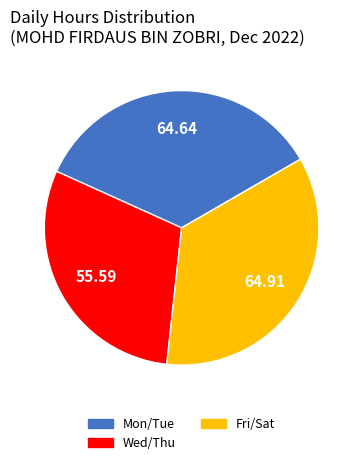

Is there any slice that represents more than half of the pie?

No